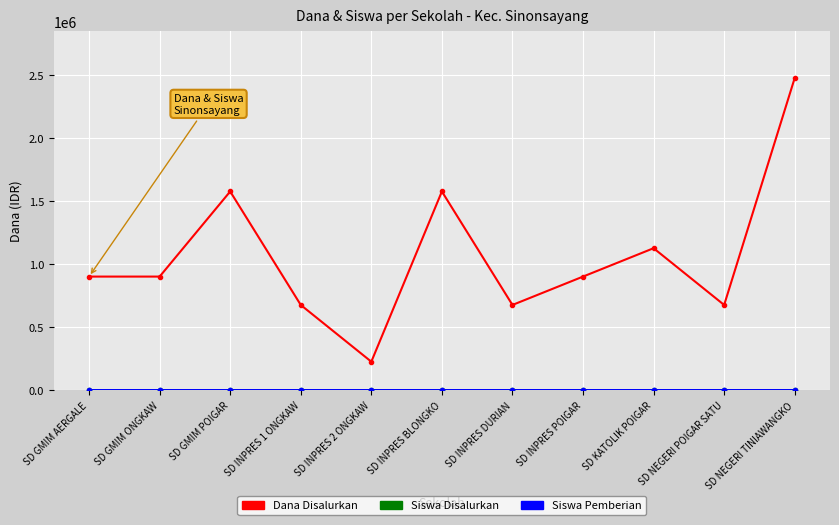

Between SD INPRES 1 ONGKAW and SD GMIM ONGKAW, which is larger?

SD GMIM ONGKAW